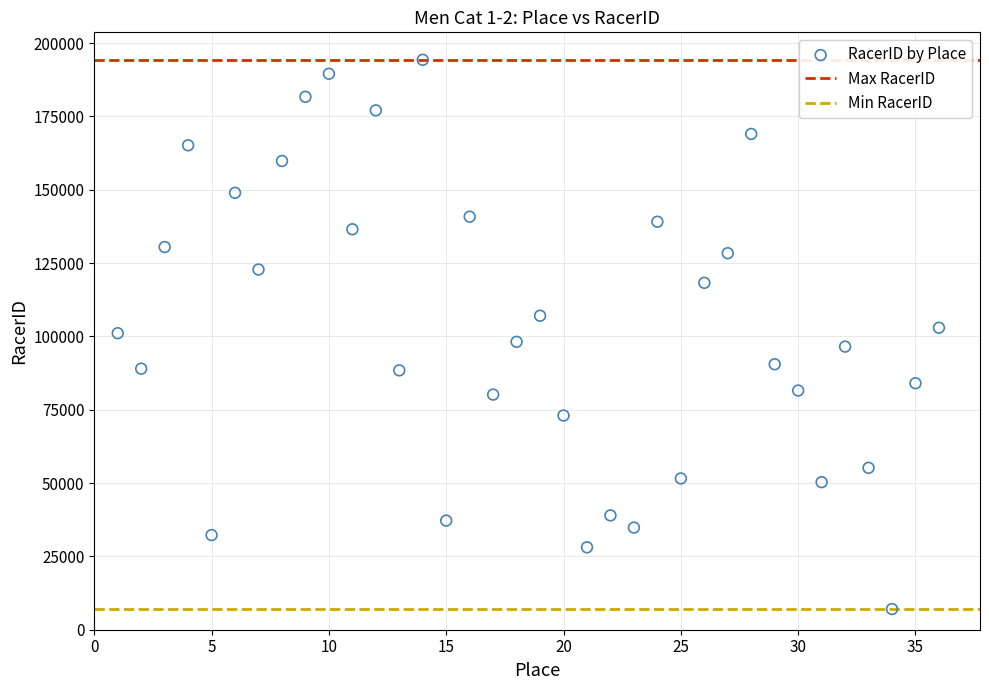

What is the range of X values (max minus min)?

35